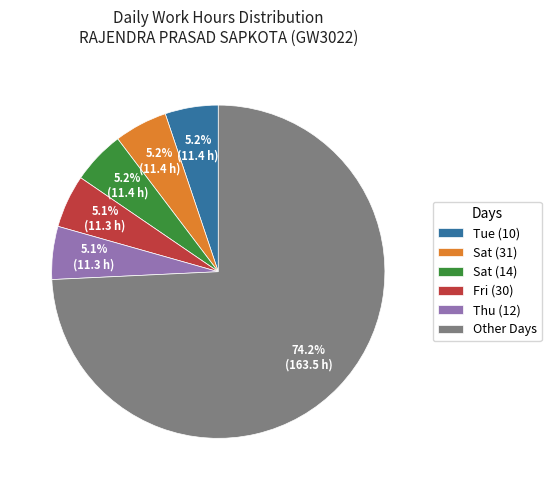

How many slices are in this pie chart?

6